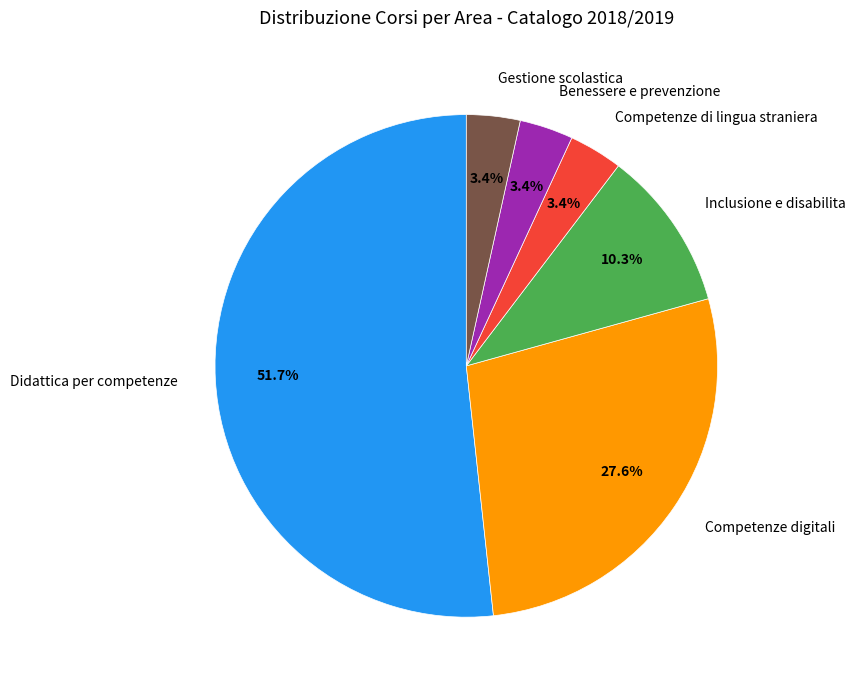

What is the largest slice in the pie chart?

Didattica per competenze